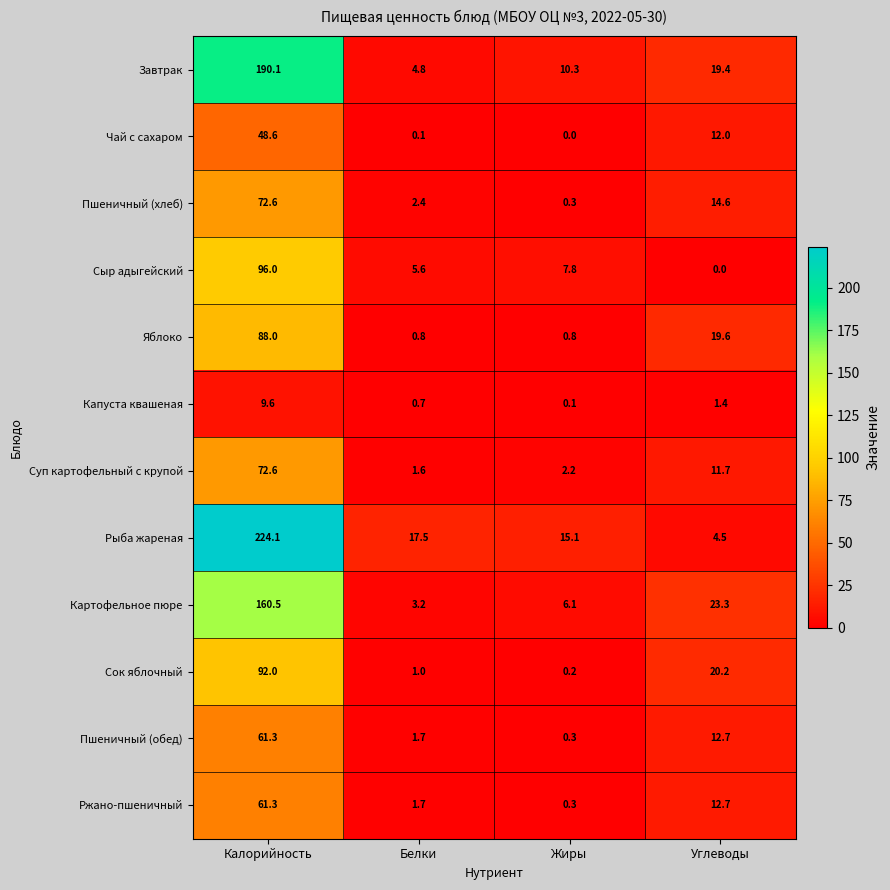

What is the maximum value for Чай с сахаром?

48.6